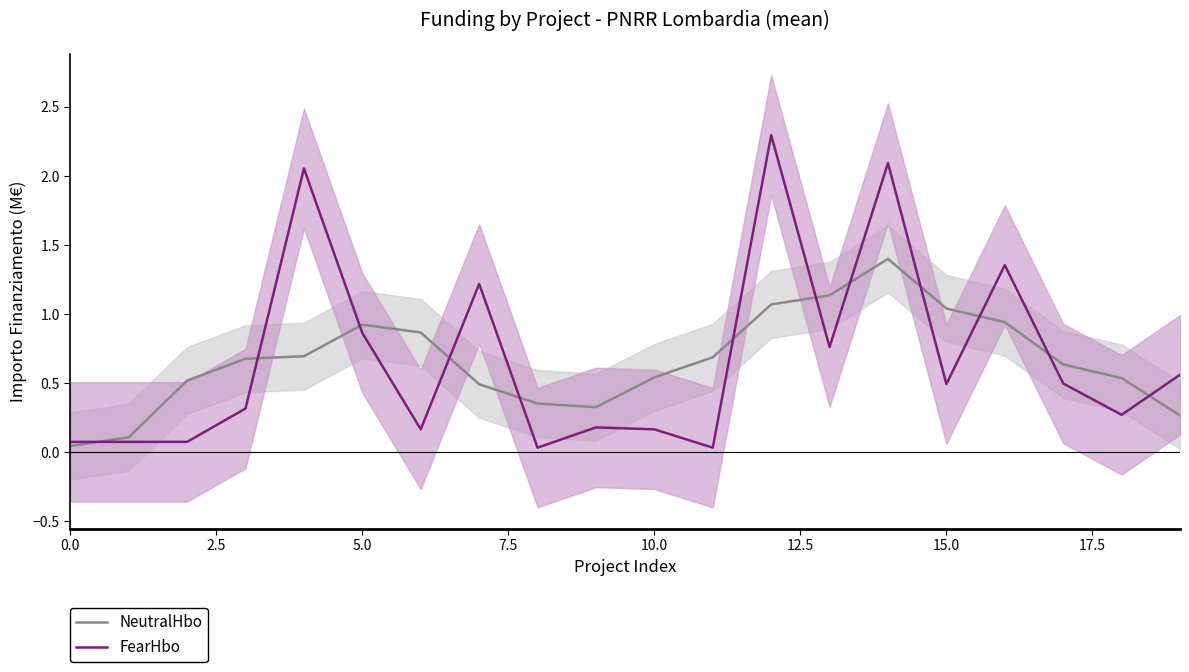

What position from the right is 15?

5